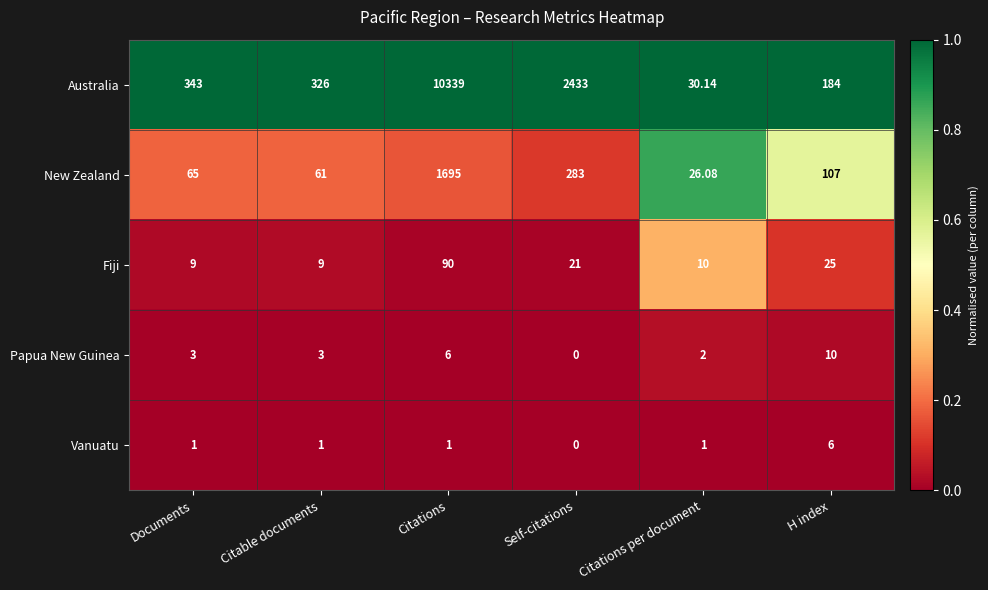

At which label does Australia reach its minimum?

Citations per document